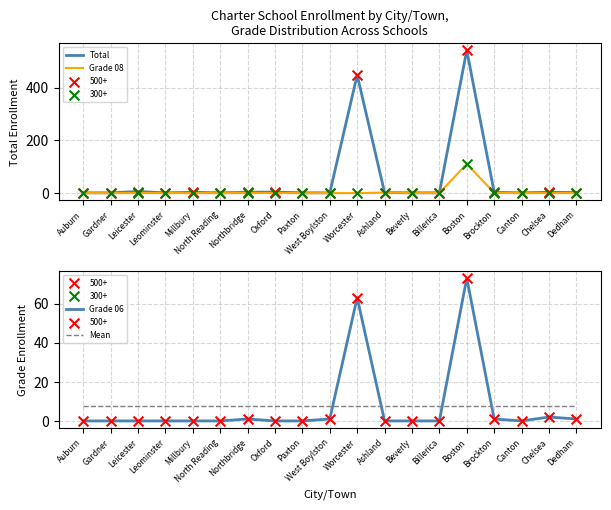

What are all the series names shown in the legend?

Total, Grade 08, Grade 06, Mean